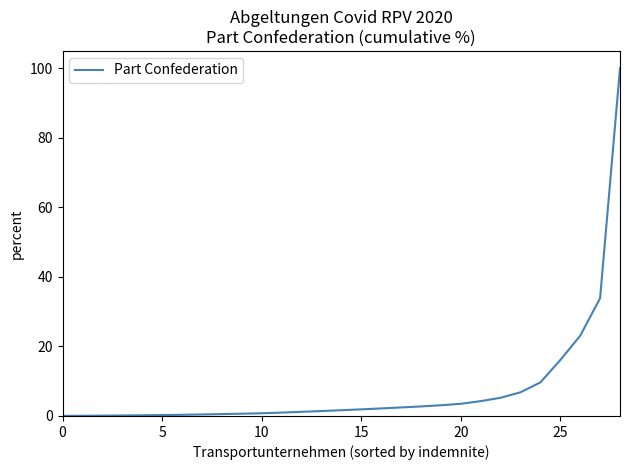

What is the difference between the maximum and minimum values?

100.0